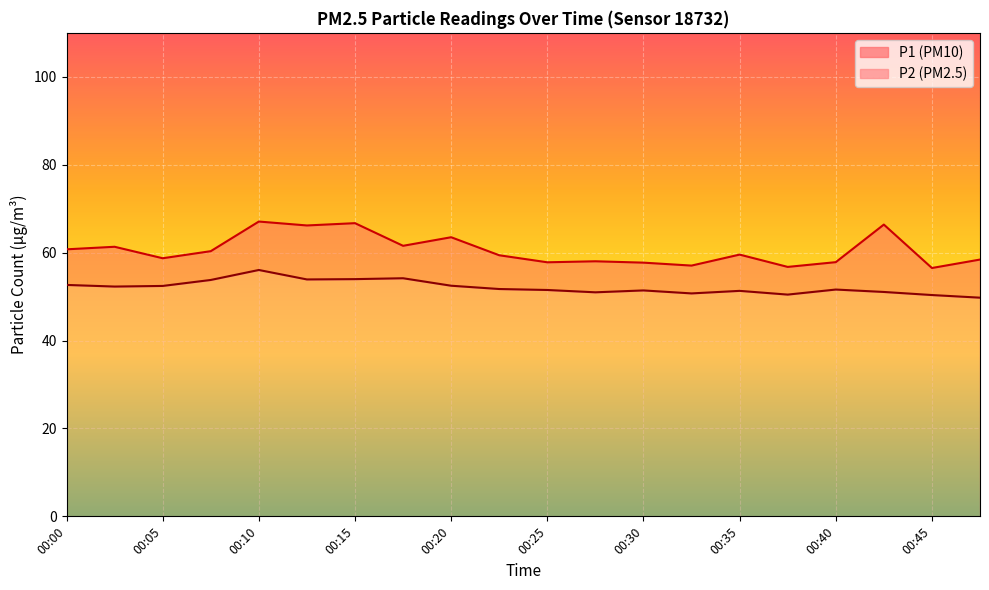

How many lines are shown in the chart?

2